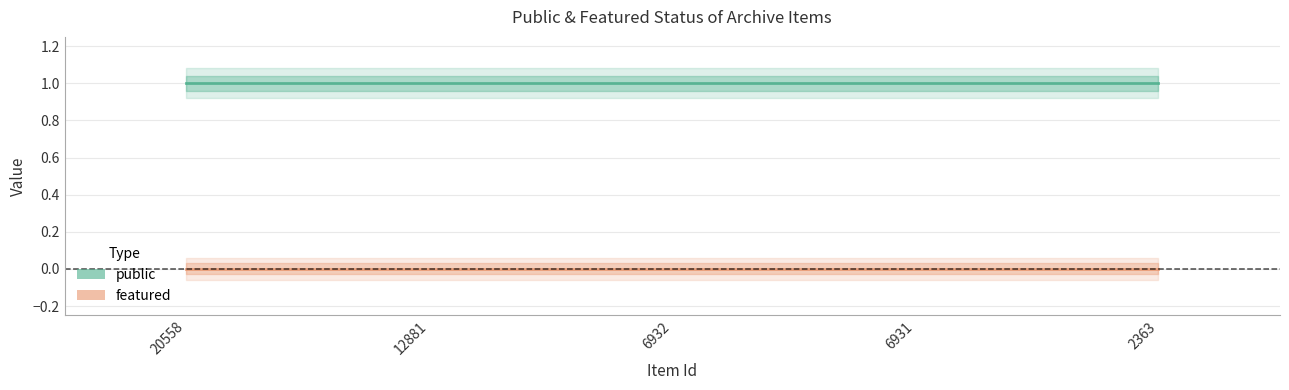

True or false: featured and public intersect in this chart.

False